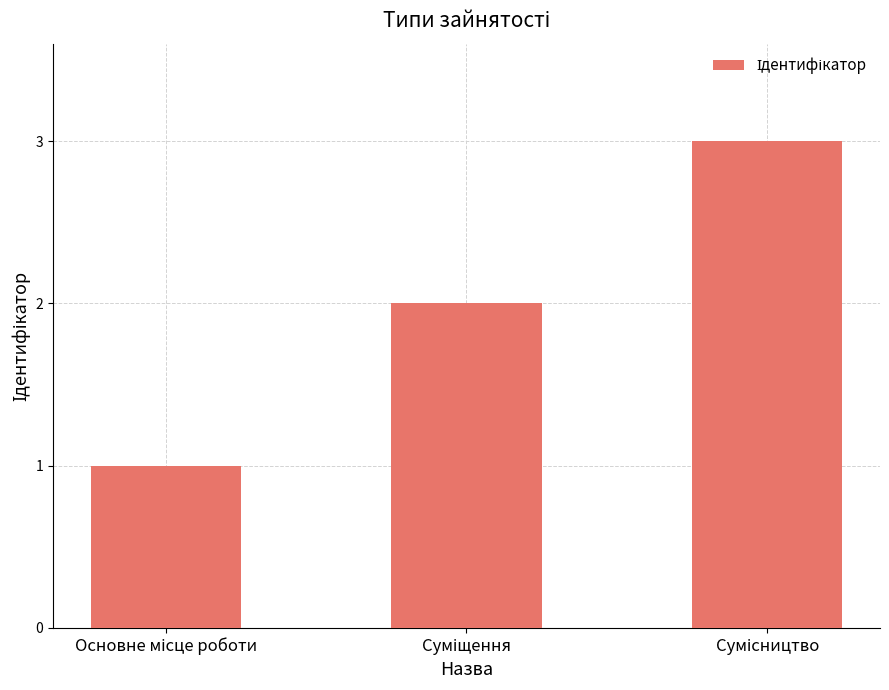

What is the value of the 2nd bar from the left?

2